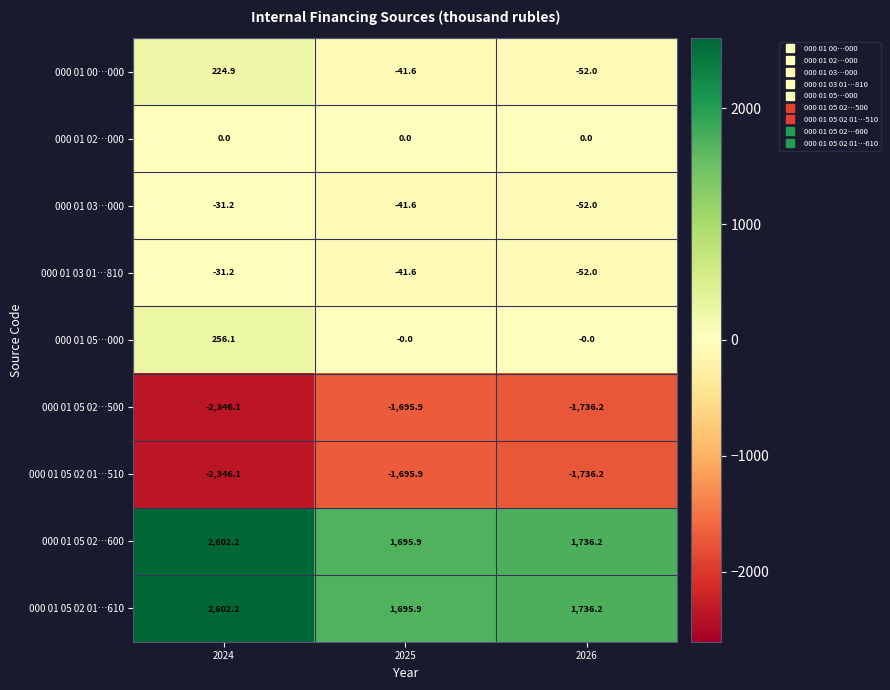

Is it true that 000 01 05 02 01…610 equals 2639.7 at 2026?

False